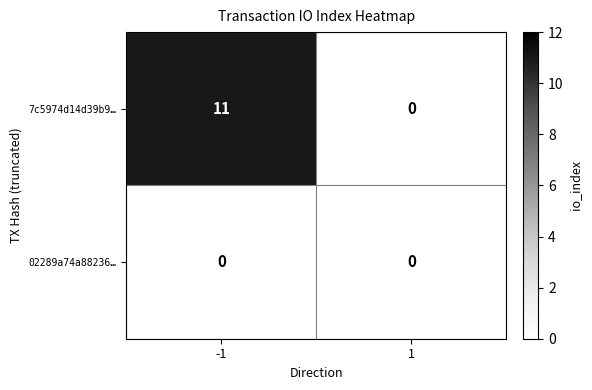

Reading left to right, what are all the values shown in this chart?

7c5974d14d39b9…: -1=11	1=0
02289a74a88236…: -1=0	1=0